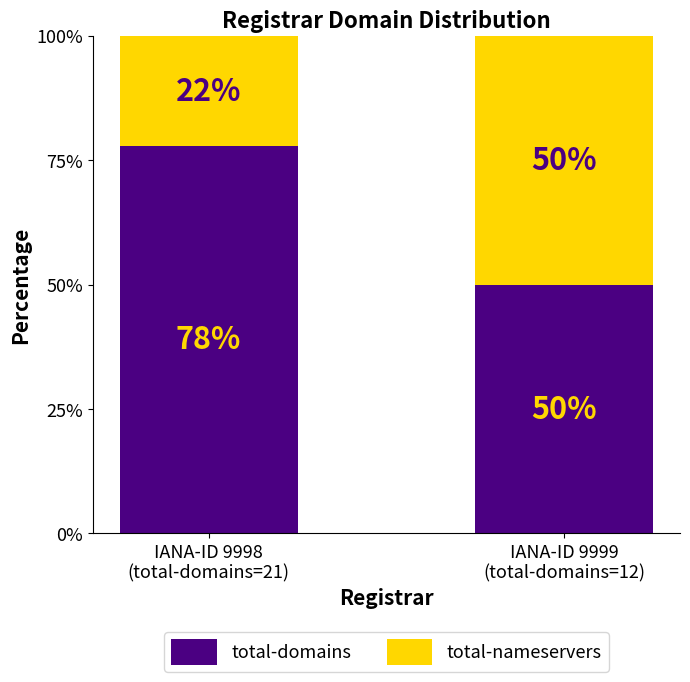

Rank the categories by total-domains value from highest to lowest.

IANA-ID 9998
(total-domains=21), IANA-ID 9999
(total-domains=12)